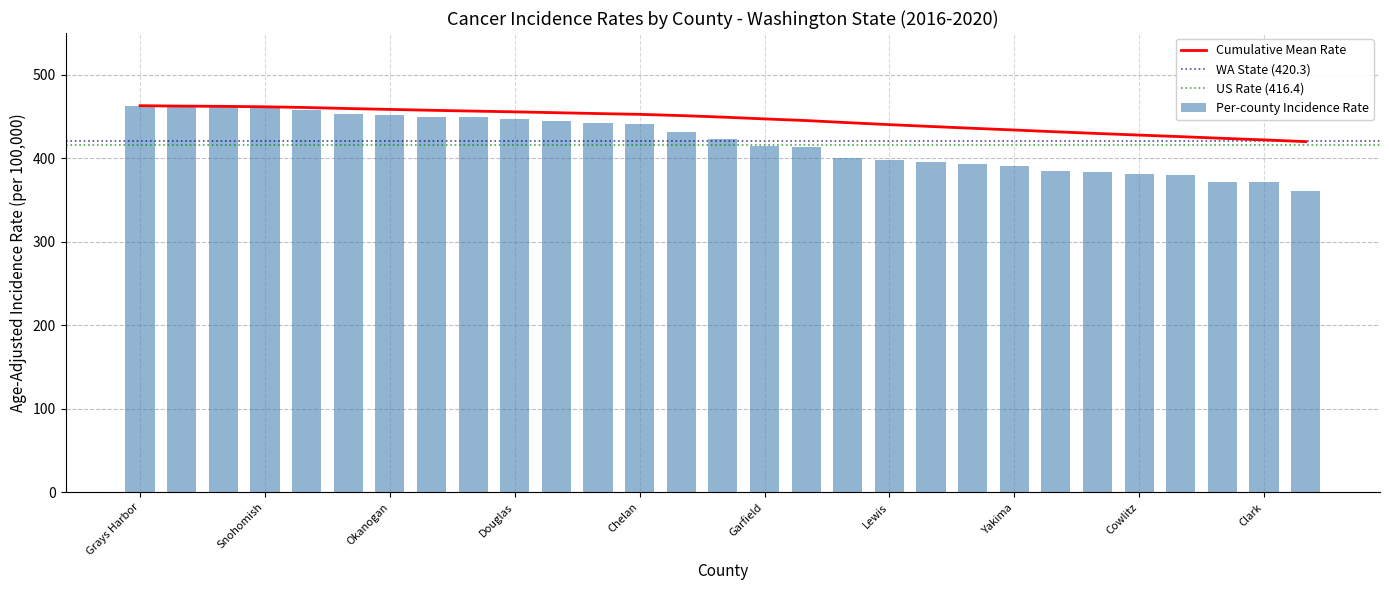

What is the difference between the values at 13 and 5?

21.5